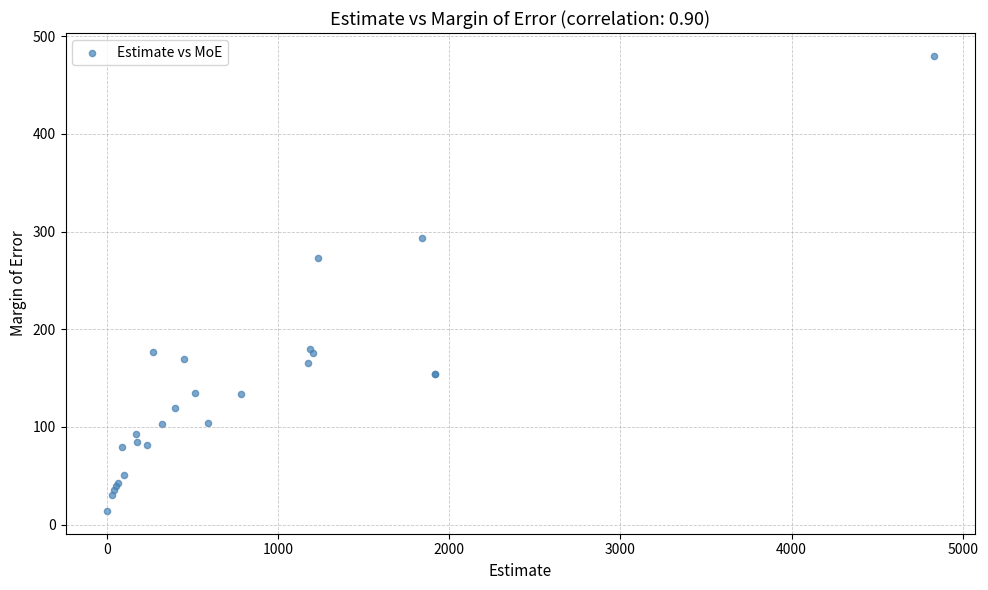

What Y value in the scatter plot is closest to 247?

273